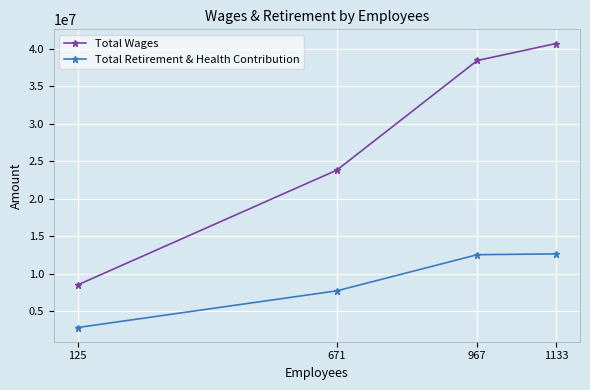

What is the difference between the highest and lowest values at 125?

5682014